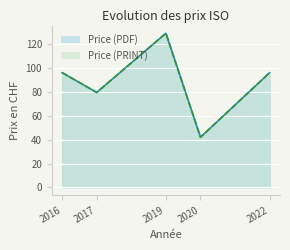

At which category does the chart reach its peak across all series?

2019